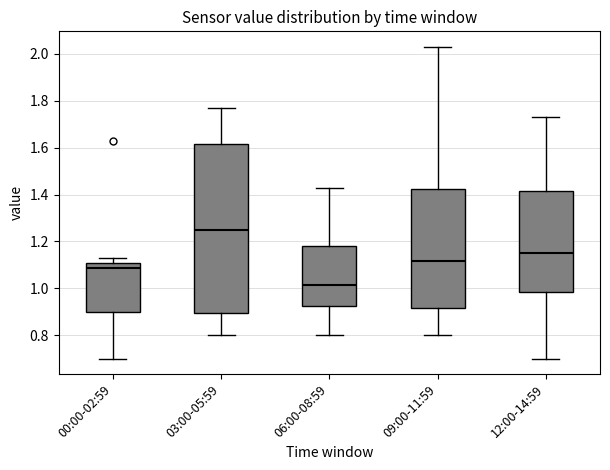

Which box's median line is the highest?

03:00-05:59